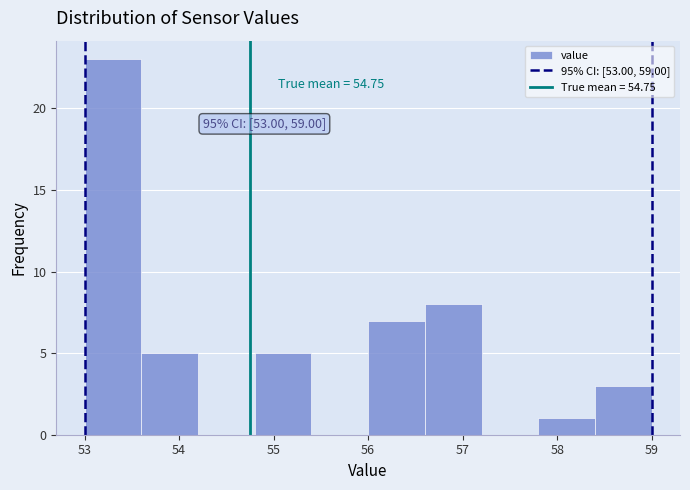

Over which range of the x-axis is the bar tallest?

53.0 to 53.6